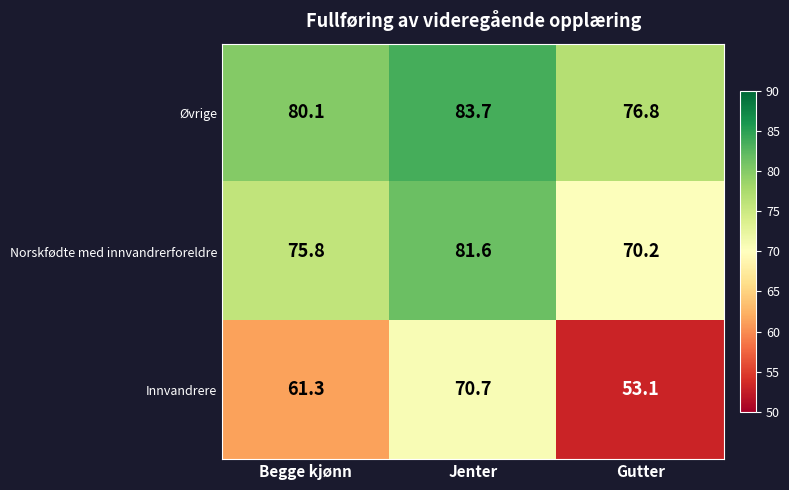

List the series in order of their peak value, highest first.

Øvrige, Norskfødte med innvandrerforeldre, Innvandrere